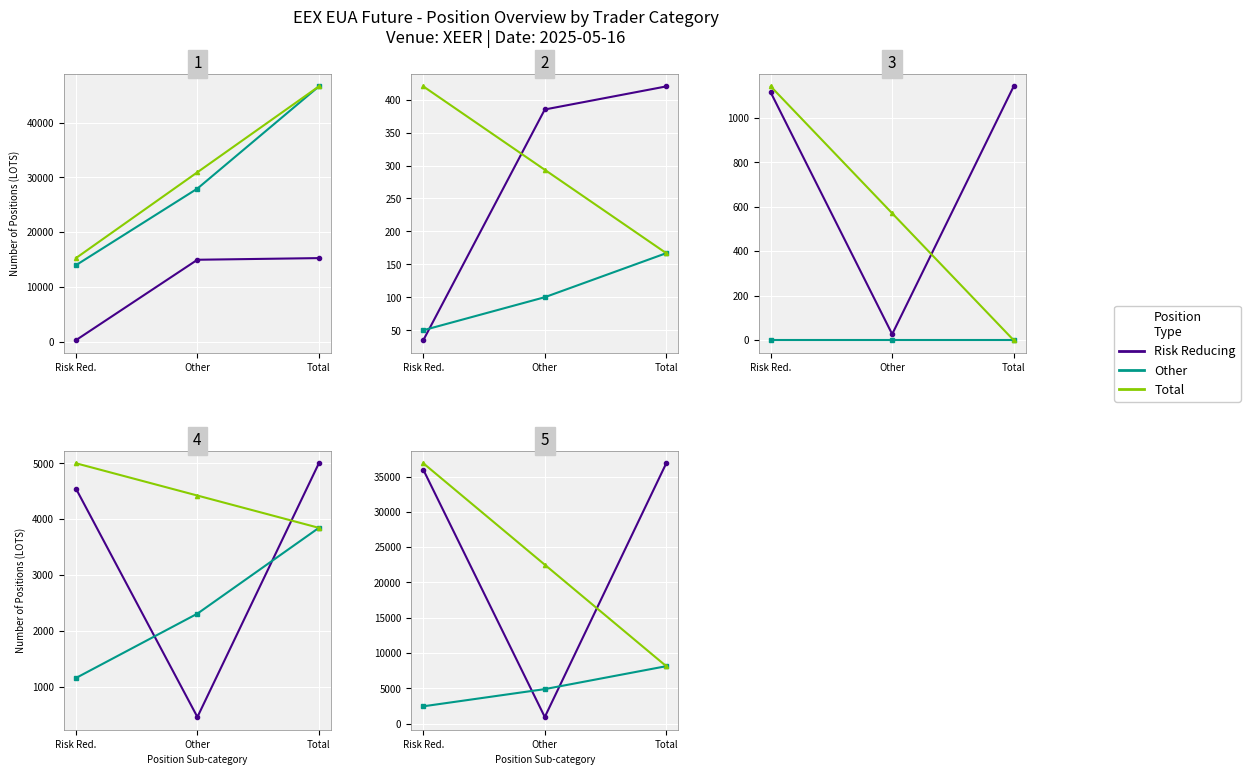

Which category has the highest value in the Other series?

Total